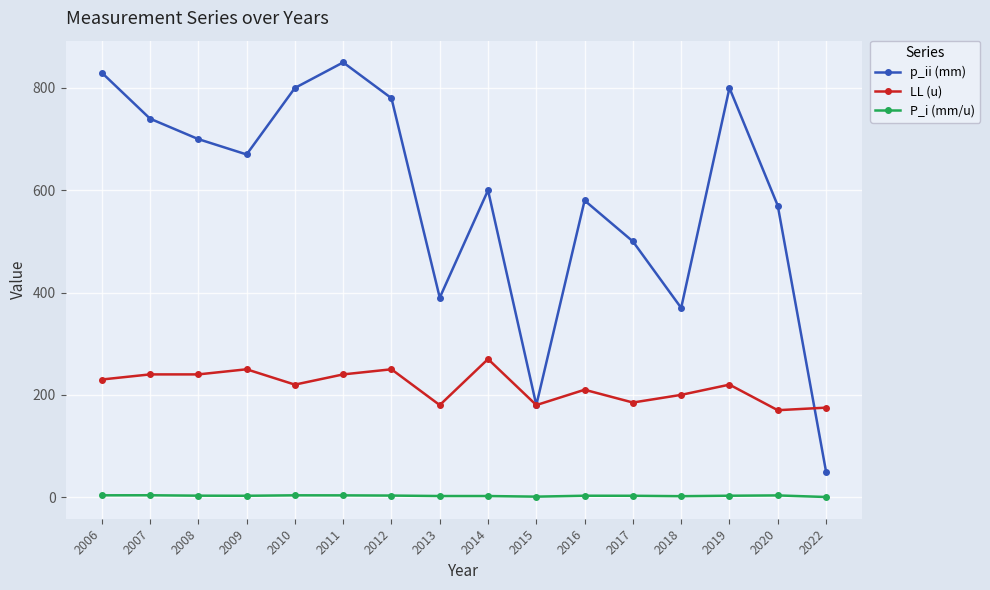

Which series has the widest spread of values?

p_ii (mm)